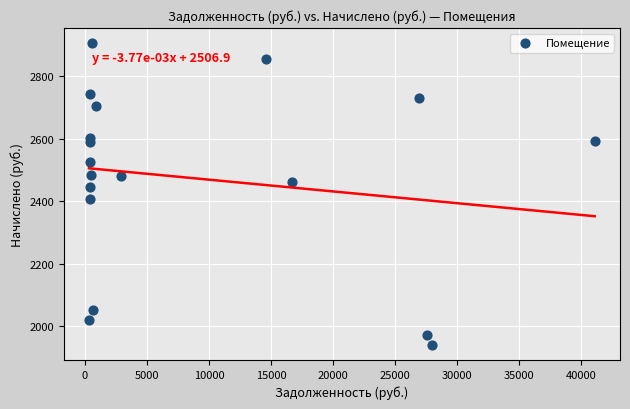

What is the range of Y values (max minus min)?

966.7